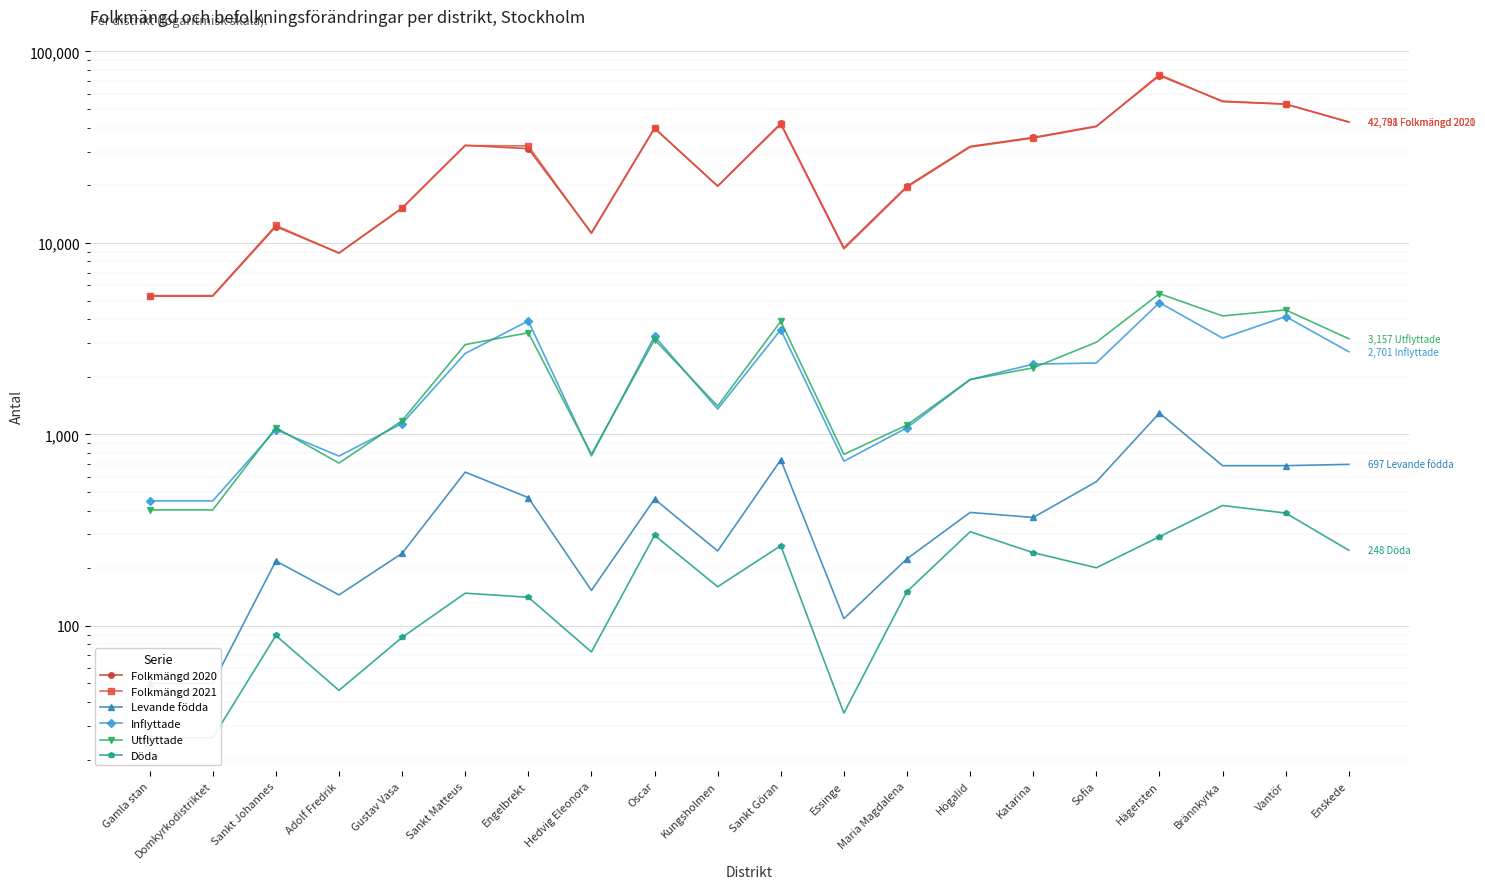

Between which two adjacent categories do Inflyttade and Utflyttade first intersect?

Domkyrkodistriktet and Sankt Johannes